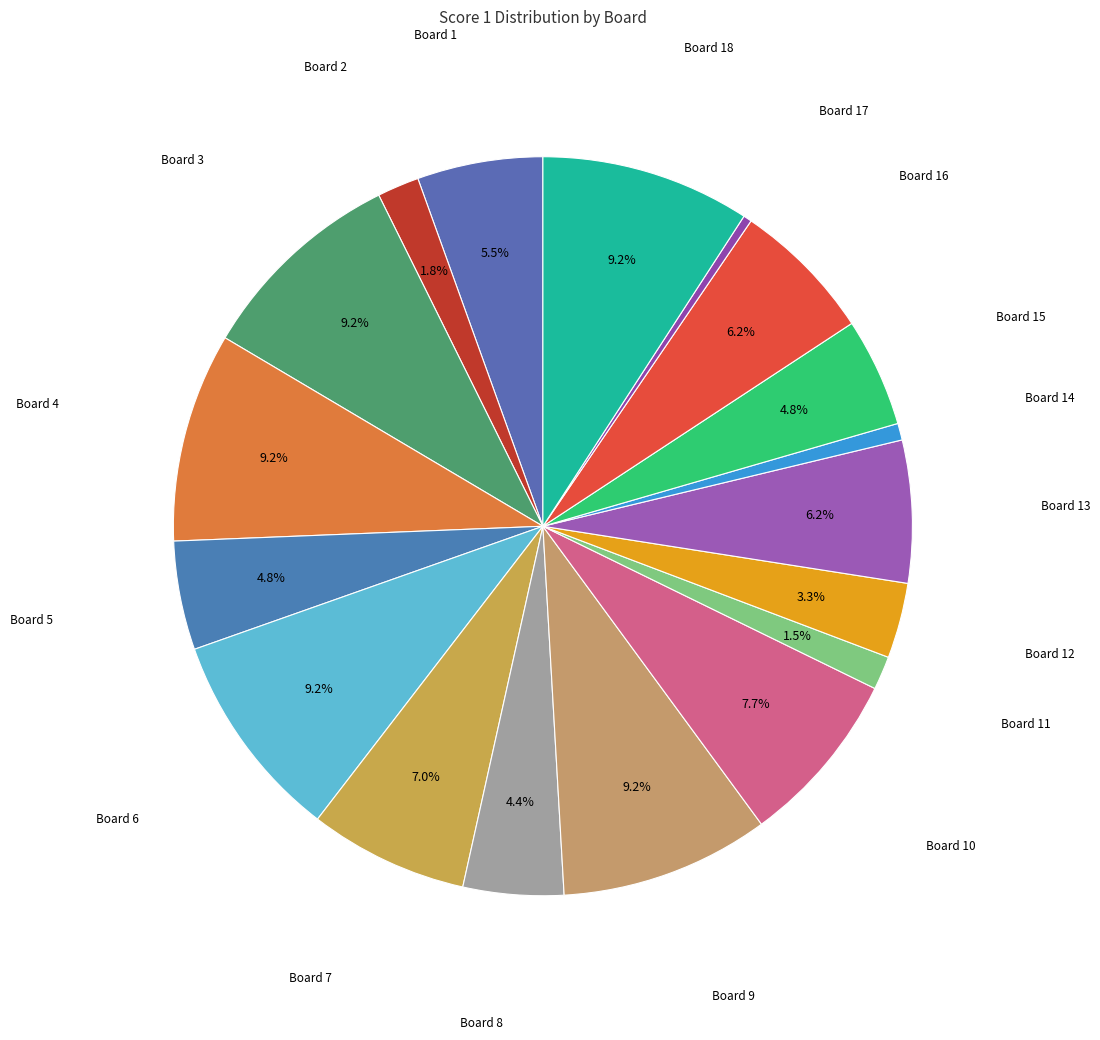

Is the sum of Board 5 and Board 13 greater than half?

No